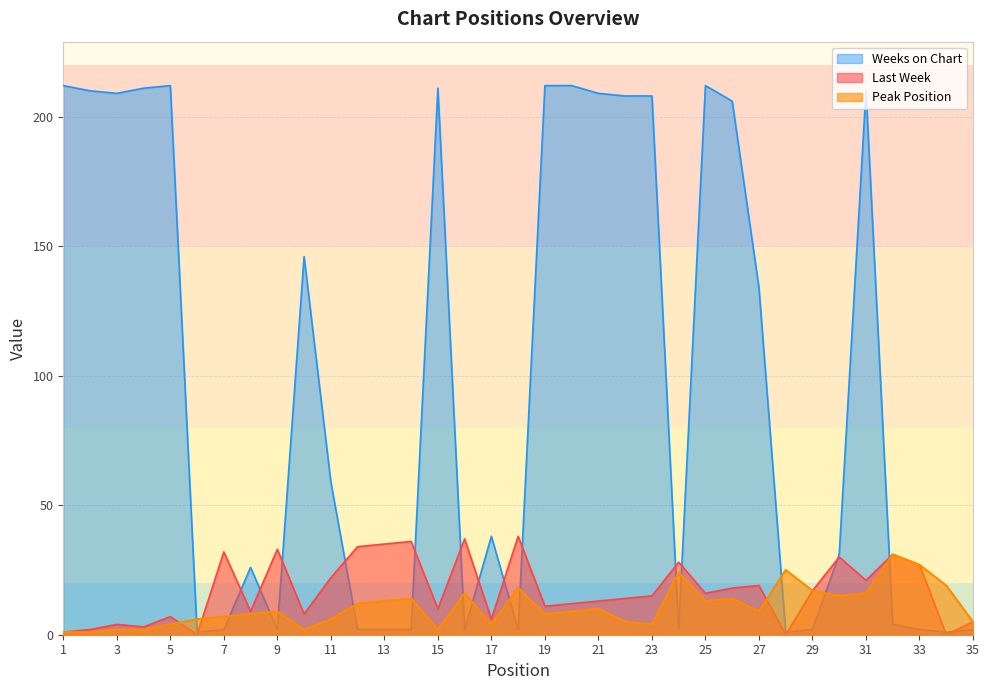

How many interior local peaks does the Last Week series have?

11